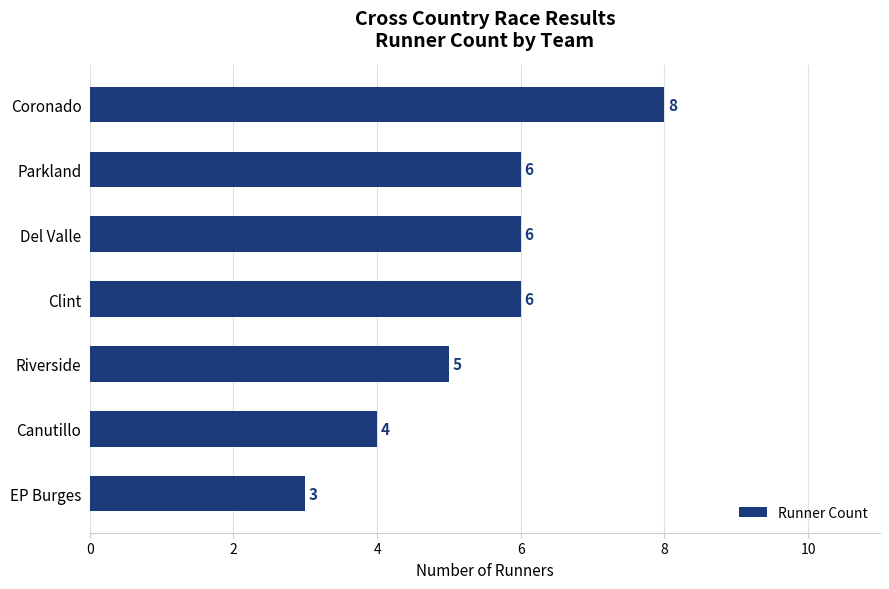

Read the value at Parkland.

6